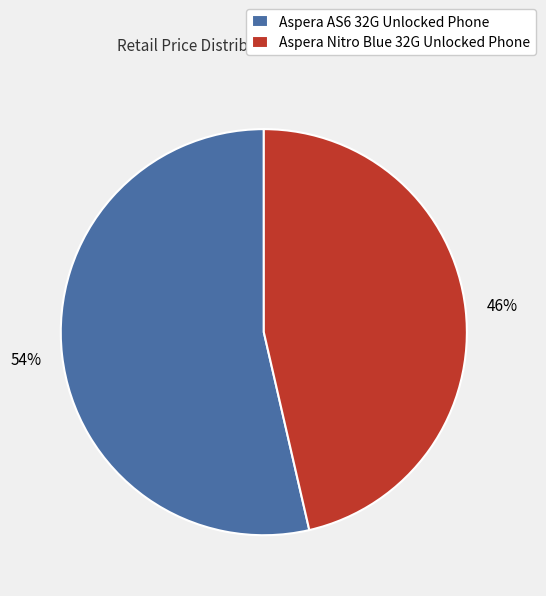

To the nearest percent, what is the combined percentage of Aspera AS6 32G Unlocked Phone and Aspera Nitro Blue 32G Unlocked Phone?

100%